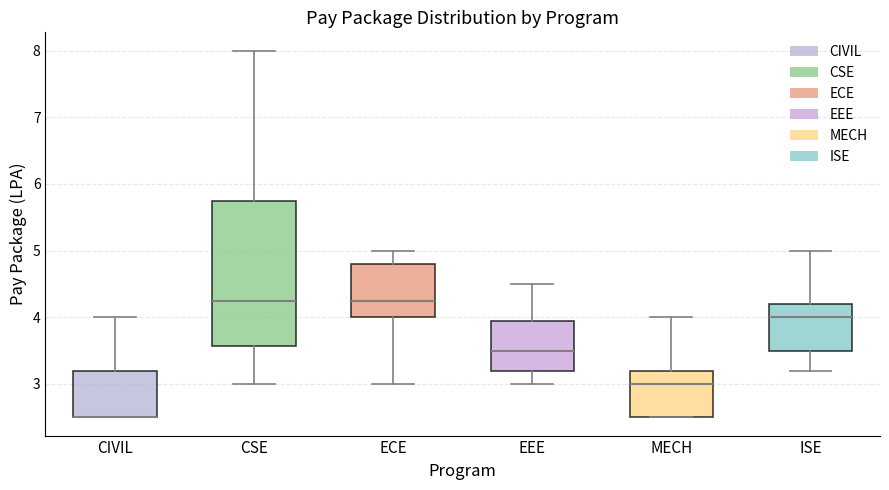

Reading left to right, read every box against the y-axis: the position of its median line, the range the box covers, and the ends of its whiskers. The values are not printed on the chart, so give them approximately, as read against the axis.

CIVIL: median 2.5 (drawn on the box's lower edge), box 2.5 to 3.2, whiskers 2.5 to 4.0
CSE: median 4.3, box 3.6 to 5.8, whiskers 3.0 to 8.0
ECE: median 4.3, box 4.0 to 4.8, whiskers 3.0 to 5.0
EEE: median 3.5, box 3.2 to 4.0, whiskers 3.0 to 4.5
MECH: median 3.0, box 2.5 to 3.2, whiskers 2.5 to 4.0
ISE: median 4.0, box 3.5 to 4.2, whiskers 3.2 to 5.0